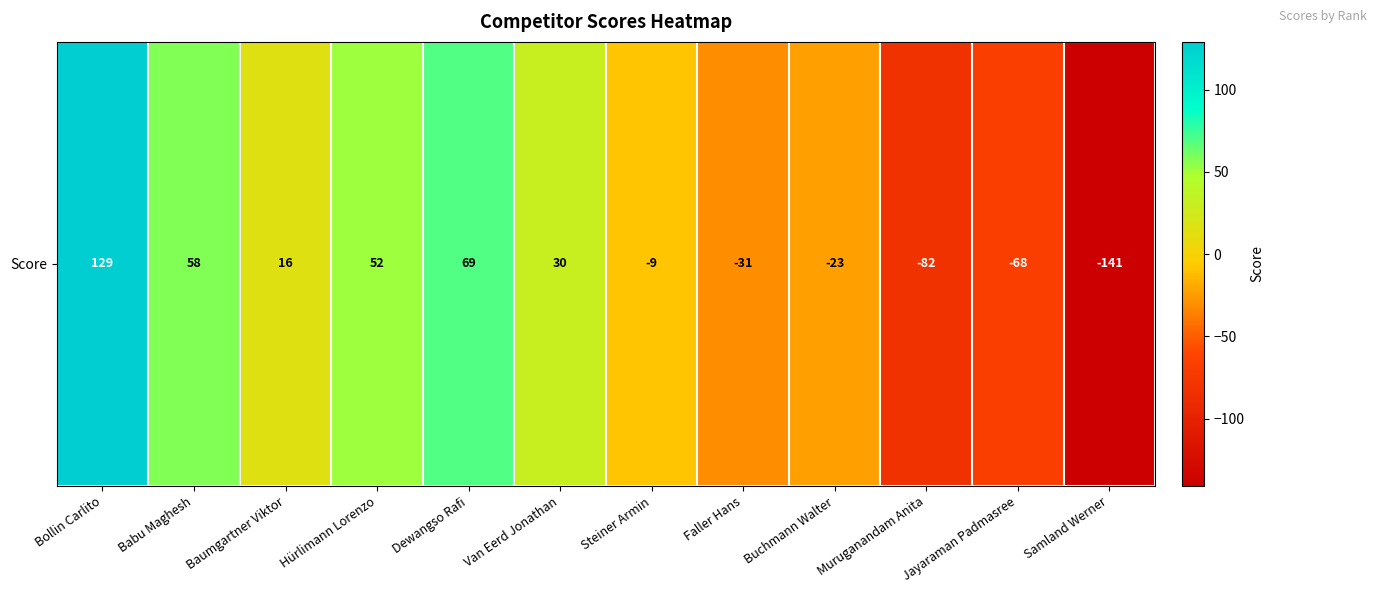

Reading left to right, what are all the values shown in this chart?

Bollin Carlito=129	Babu Maghesh=58	Baumgartner Viktor=16	Hürlimann Lorenzo=52	Dewangso Rafi=69	Van Eerd Jonathan=30	Steiner Armin=-9	Faller Hans=-31	Buchmann Walter=-23	Muruganandam Anita=-82	Jayaraman Padmasree=-68	Samland Werner=-141